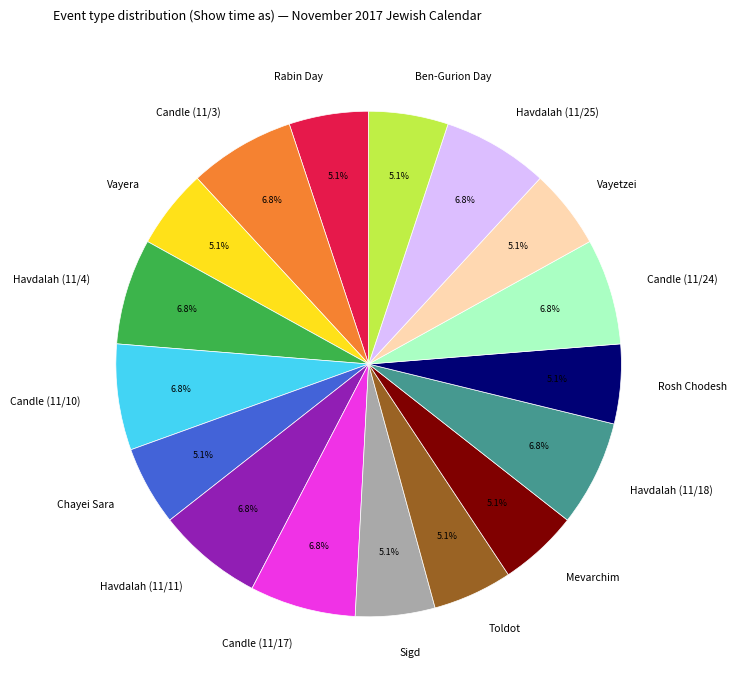

Is there any slice that represents more than half of the pie?

No